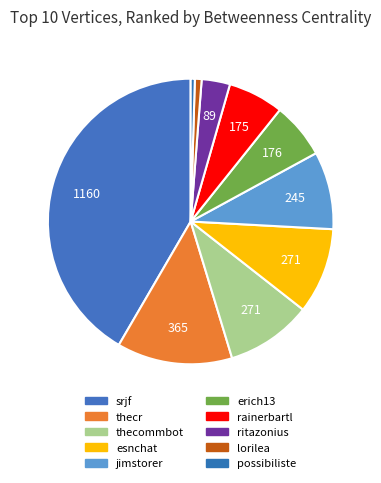

Which slice is the largest?

srjf